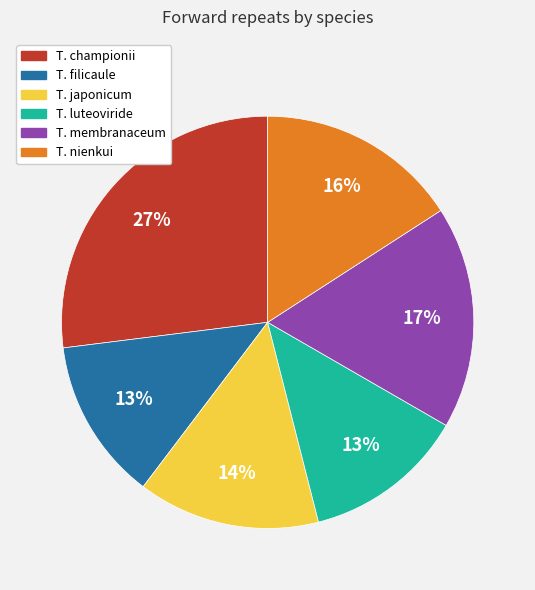

To the nearest percent, what portion does T. membranaceum represent?

17%